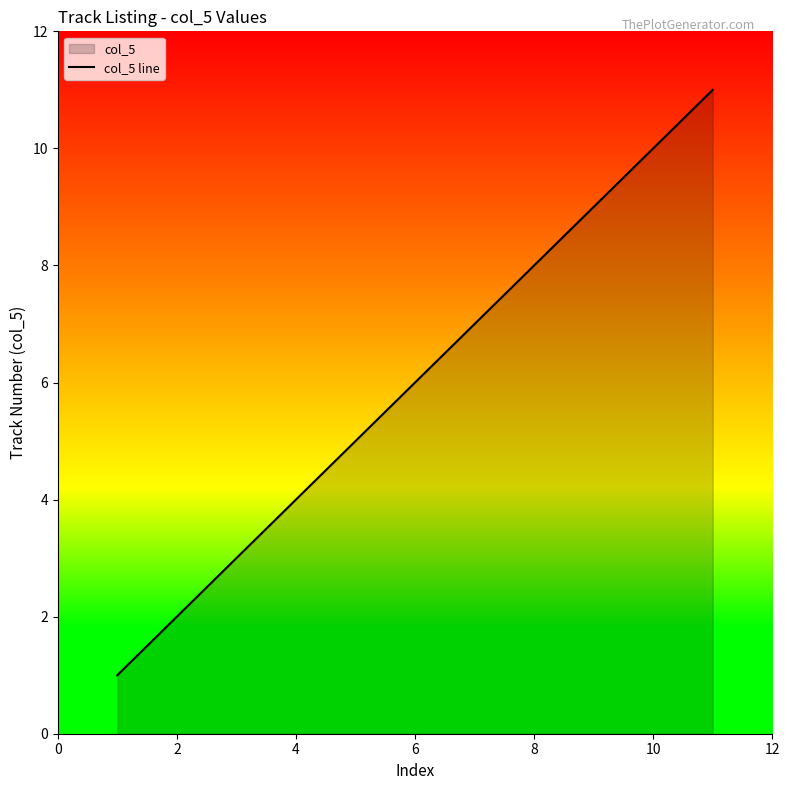

The value at 4 is 4. True or false?

True